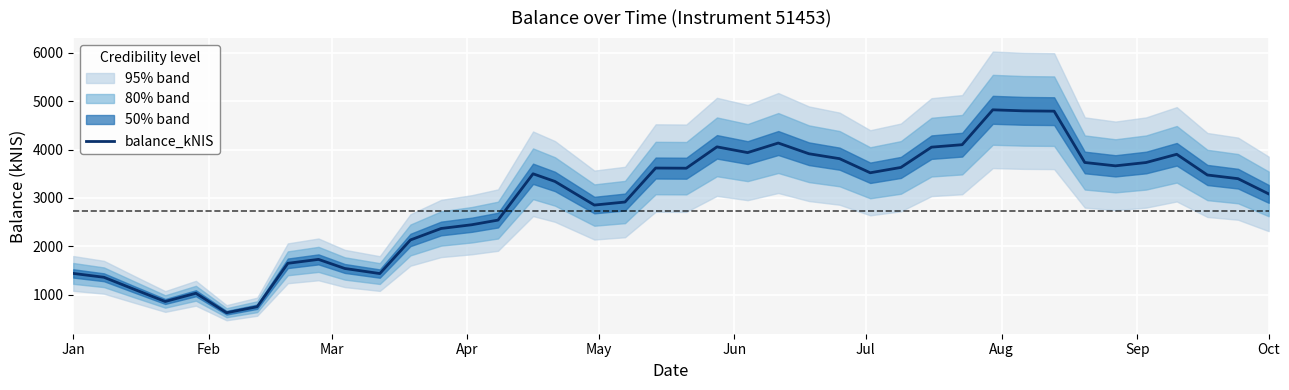

What is the highest value of the balance_kNIS series?

4823.9